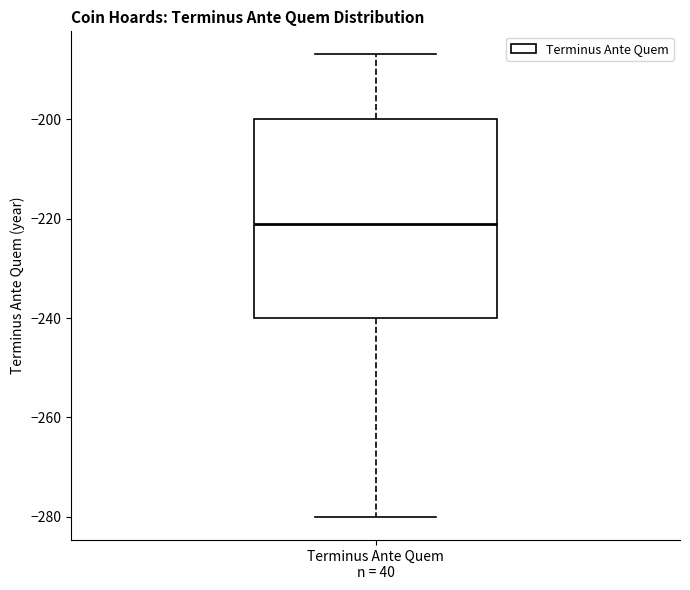

Transcribe this box plot: give where the median line is, the range the box spans, and where the two whiskers end, as read against the y-axis. The values are not printed on the chart, so give them approximately, as read against the axis.

median -220, box -240 to -200, whiskers -280 to -186